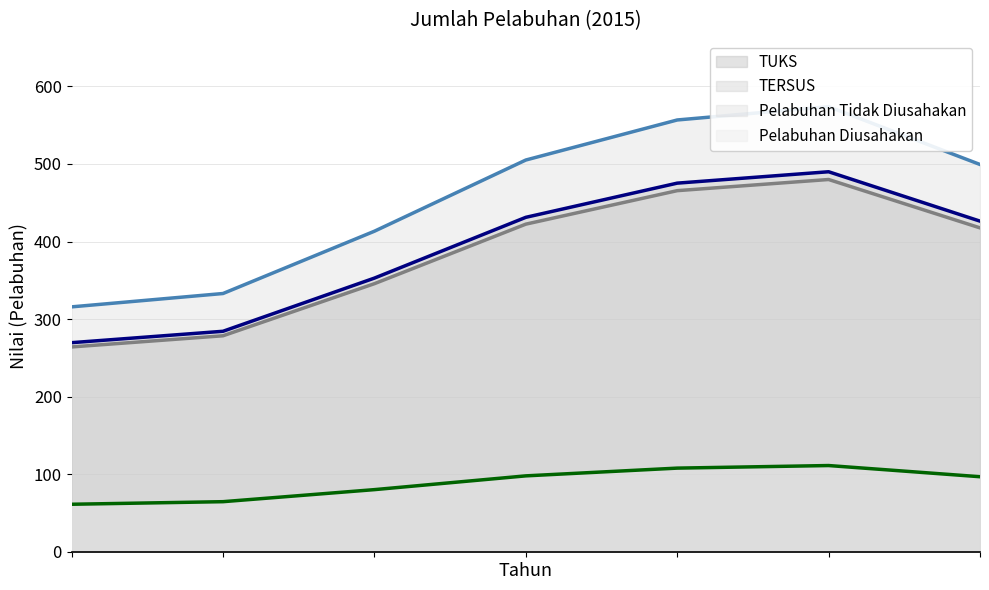

What value does the Pelabuhan Diusahakan (line) series have at 5?

111.0